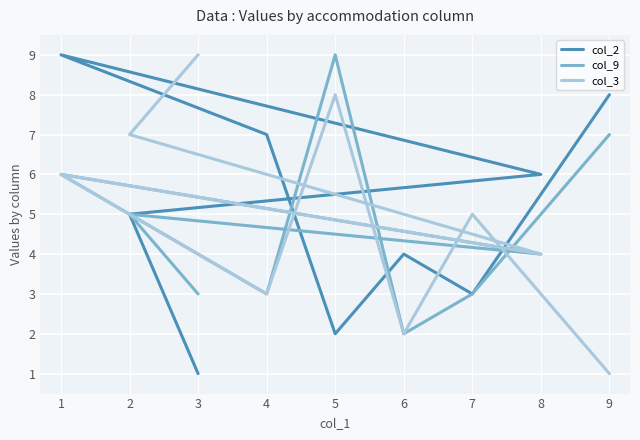

Count the col_9 values in the range 3 to 6.

6